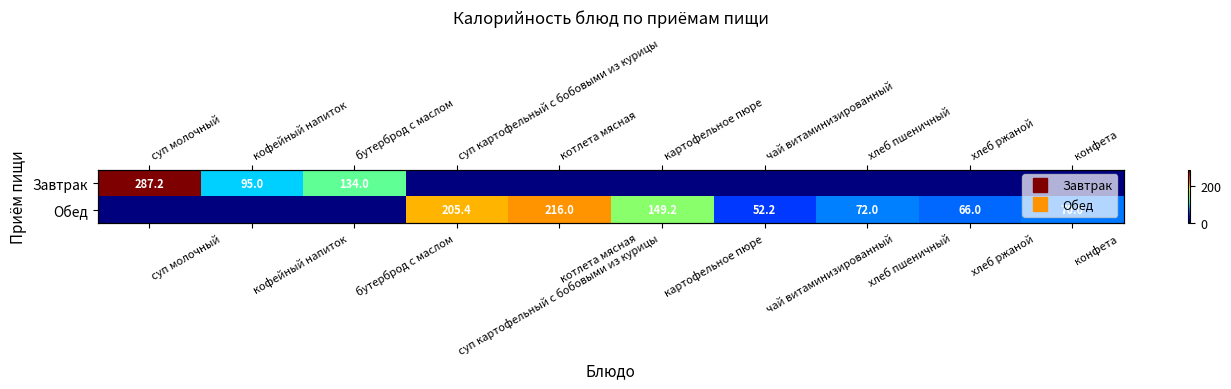

At how many categories does at least one series exceed 244?

1